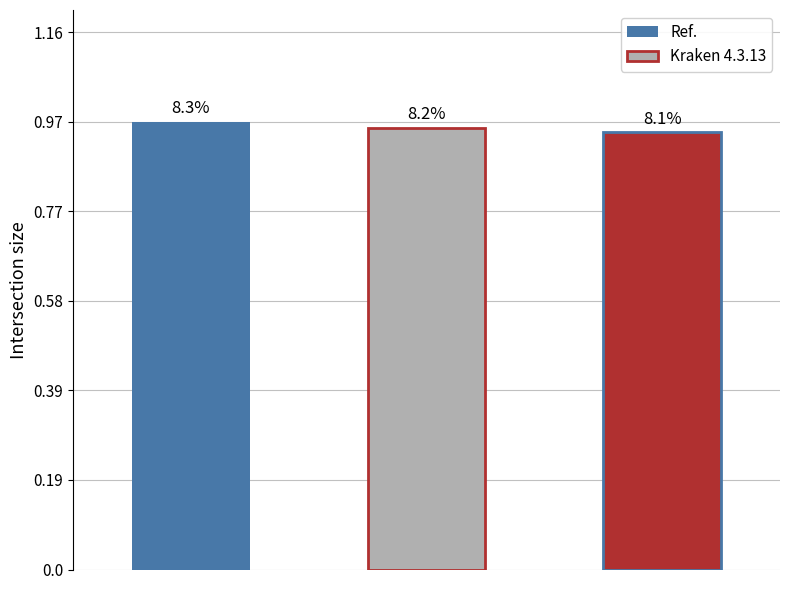

Does the chart contain any negative values?

No